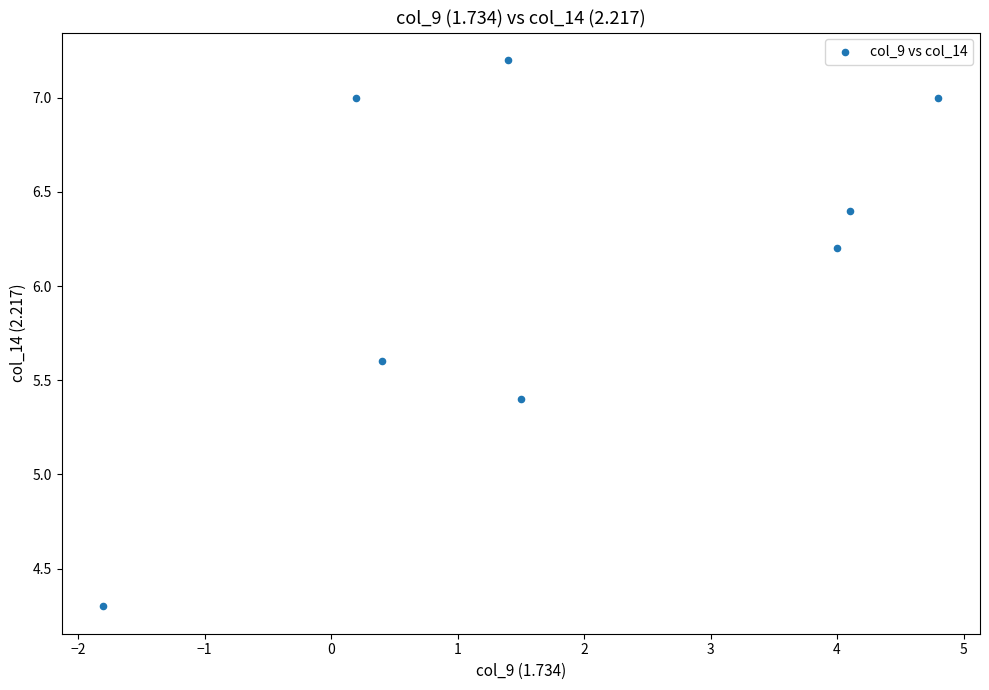

What is the range of Y values (max minus min)?

2.9